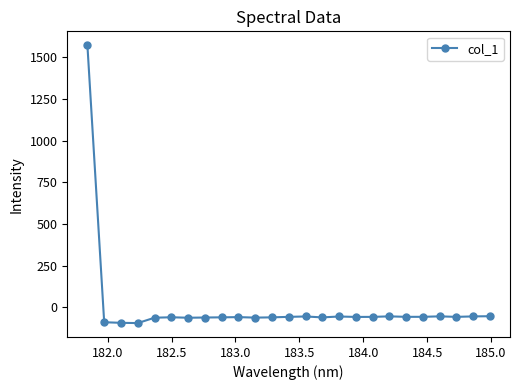

Does the chart have visible grid lines?

No